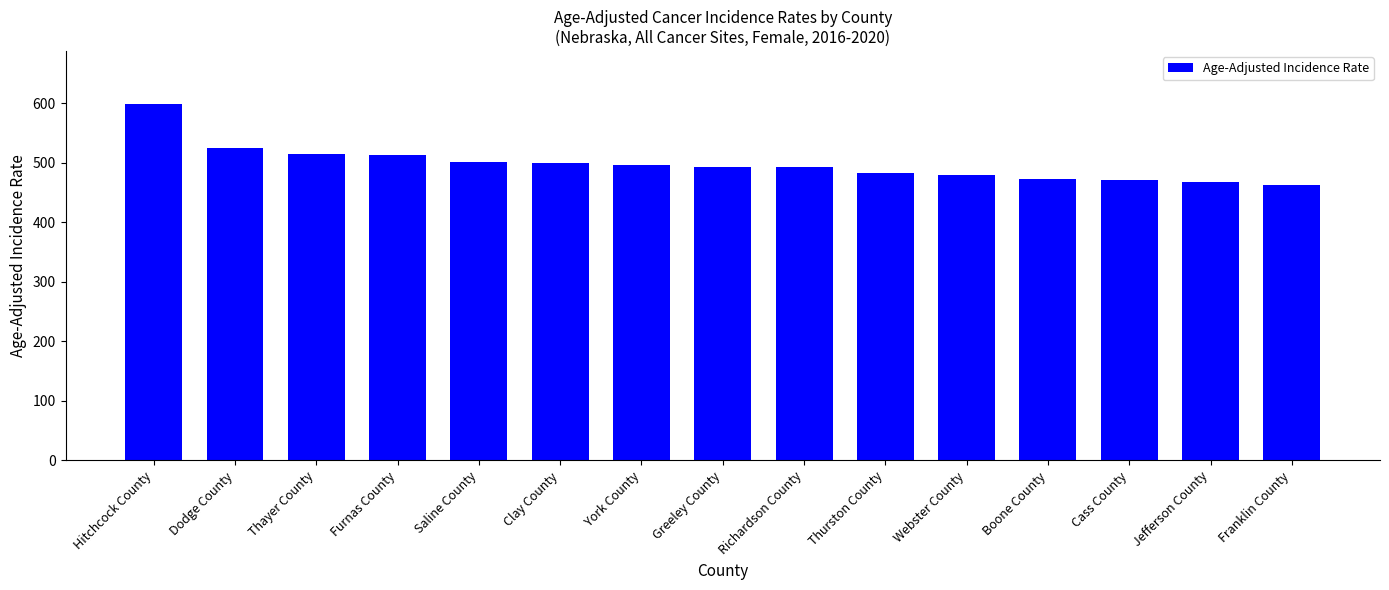

What is the minimum value shown in the chart?

463.5